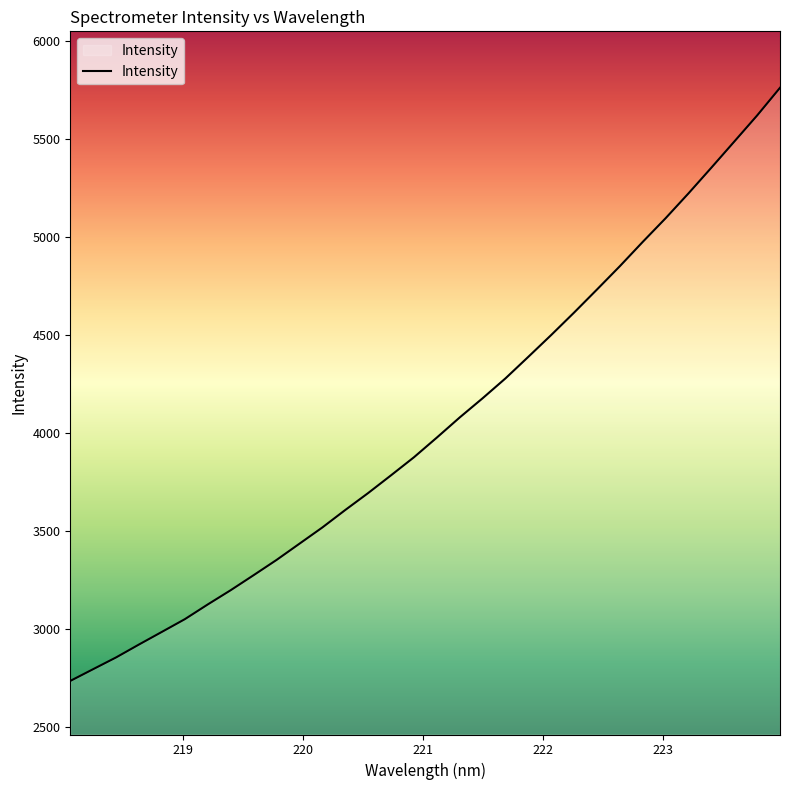

What is the difference between the maximum and minimum values?

3028.0